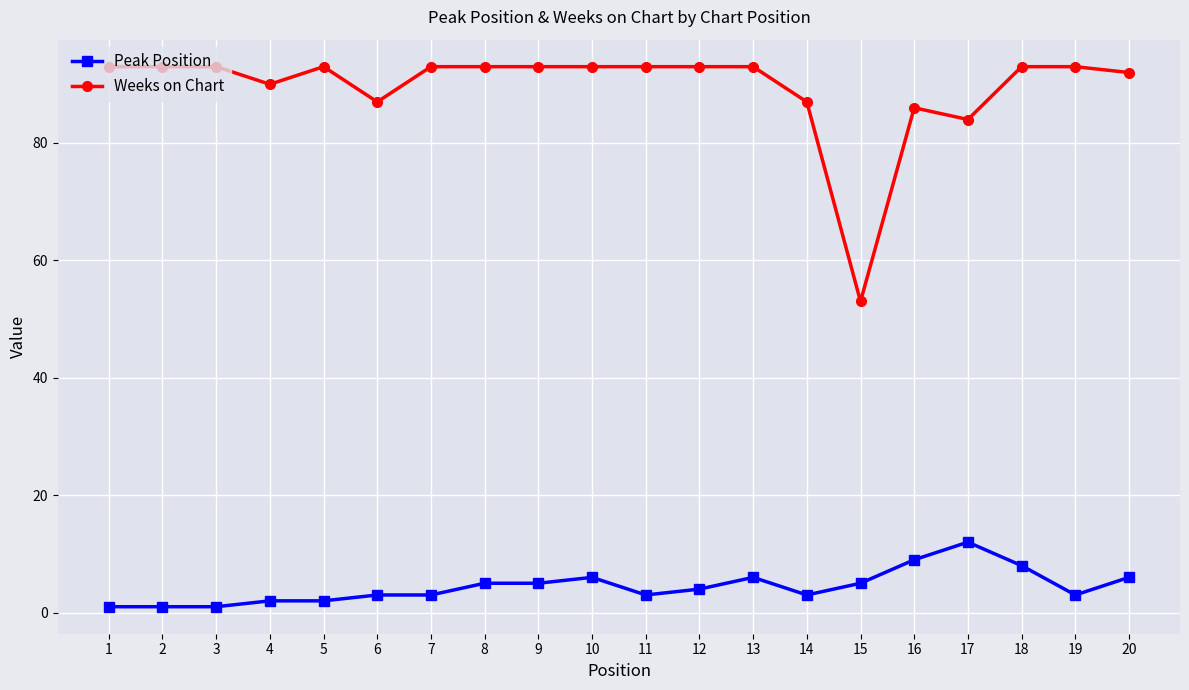

Does the chart have visible grid lines?

Yes